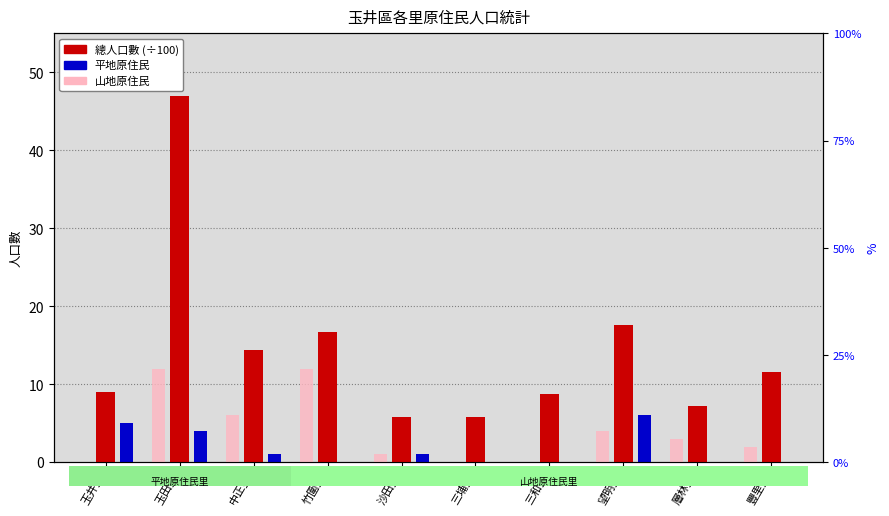

Which has a higher value, 竹圍里 or 玉田里?

玉田里